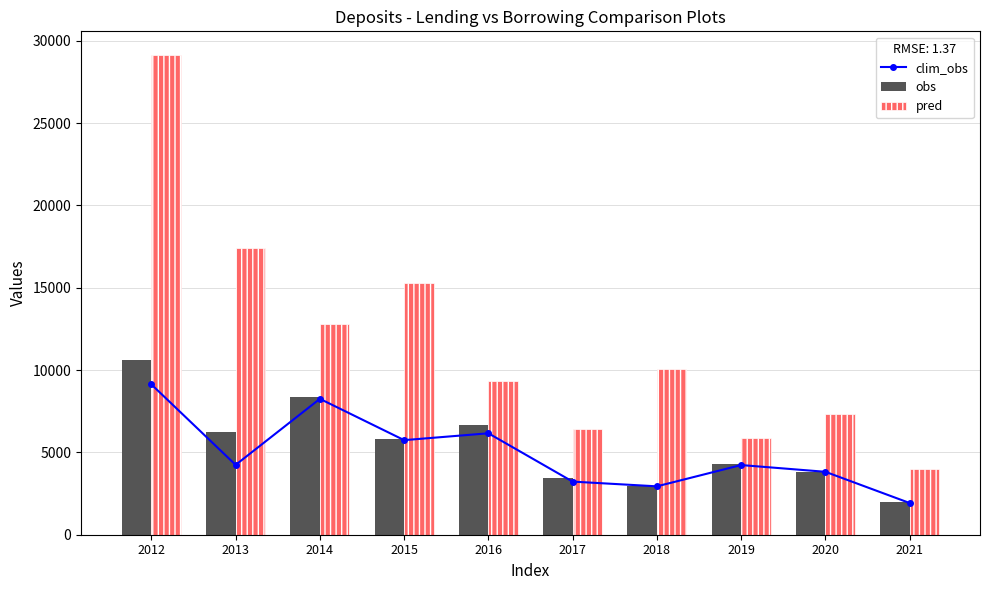

What is the sum of the pred values at 2014 and 2016?

22101.1